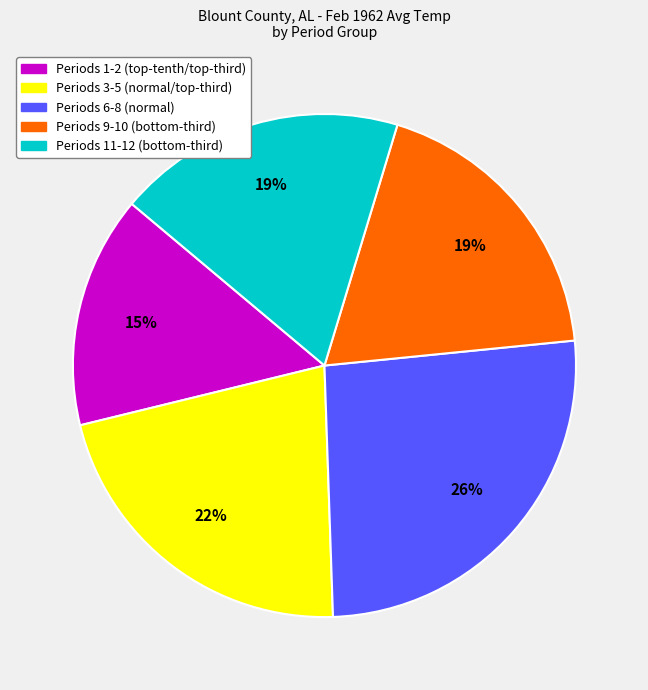

How many segments does this pie chart have?

5